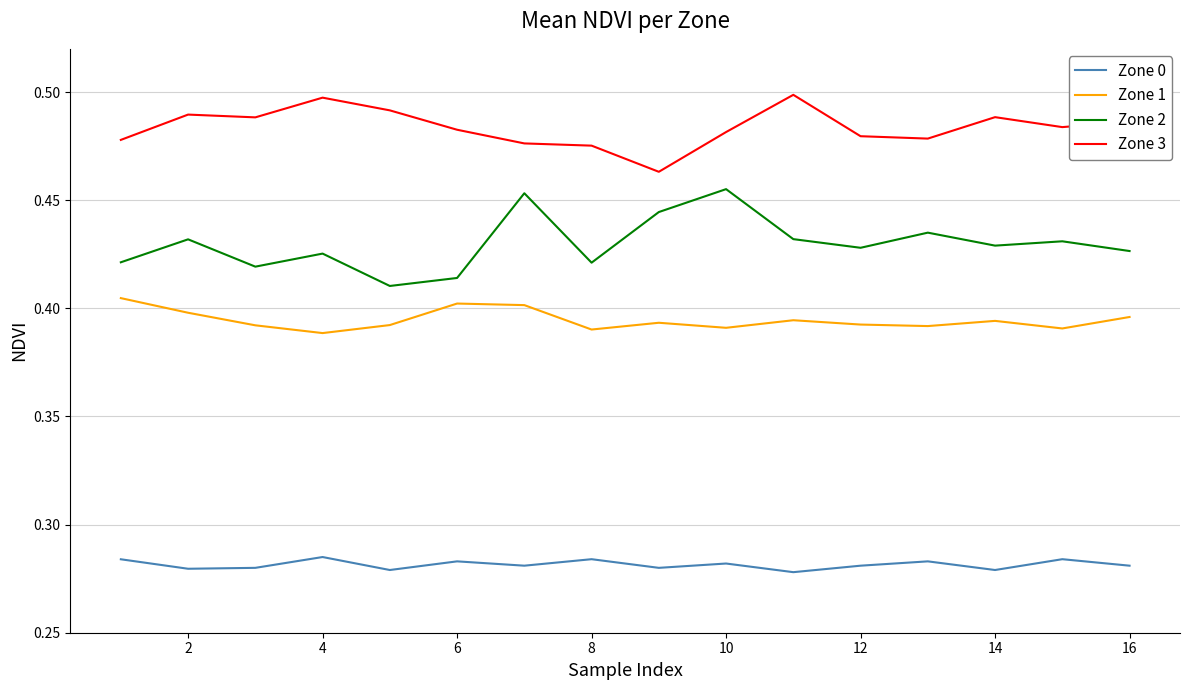

Which series has the largest total across all categories?

Zone 3